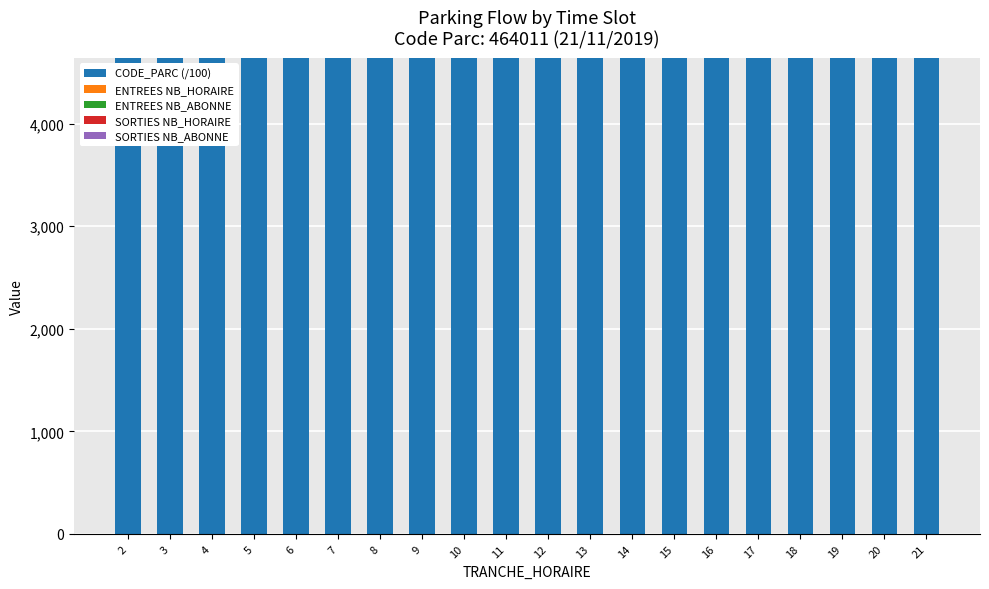

Rank the series by their maximum value, from highest to lowest.

CODE_PARC (/100), ENTREES NB_HORAIRE, ENTREES NB_ABONNE, SORTIES NB_HORAIRE, SORTIES NB_ABONNE